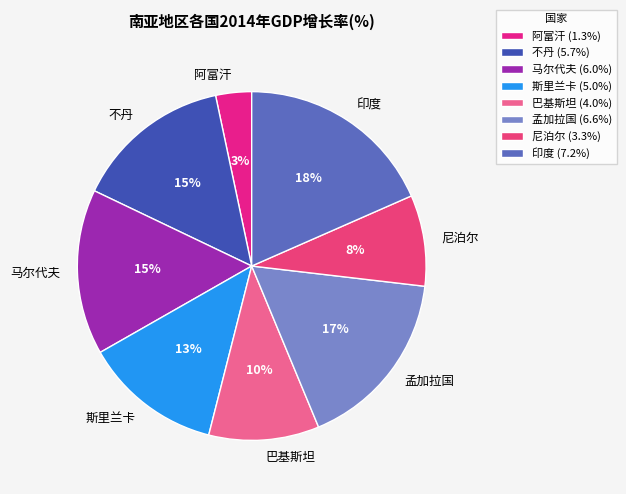

How many segments does this pie chart have?

8